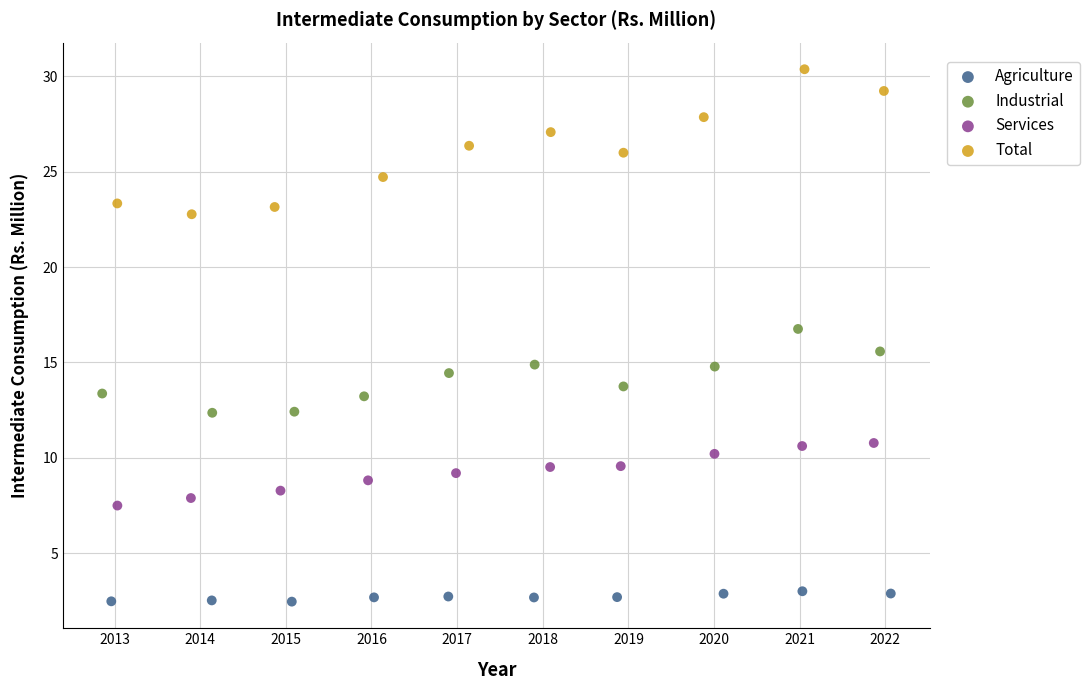

Which series has the widest spread of Y values?

Total